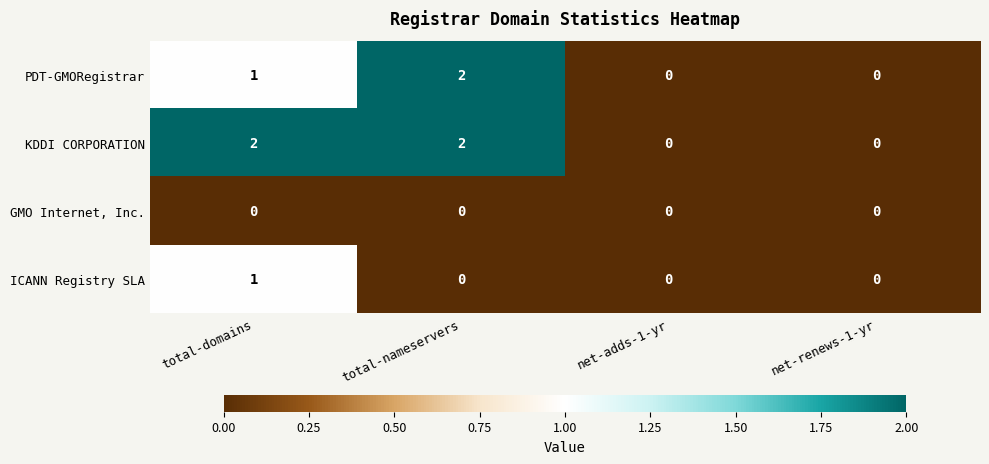

Between total-domains and net-renews-1-yr, which series saw the biggest shift?

KDDI CORPORATION